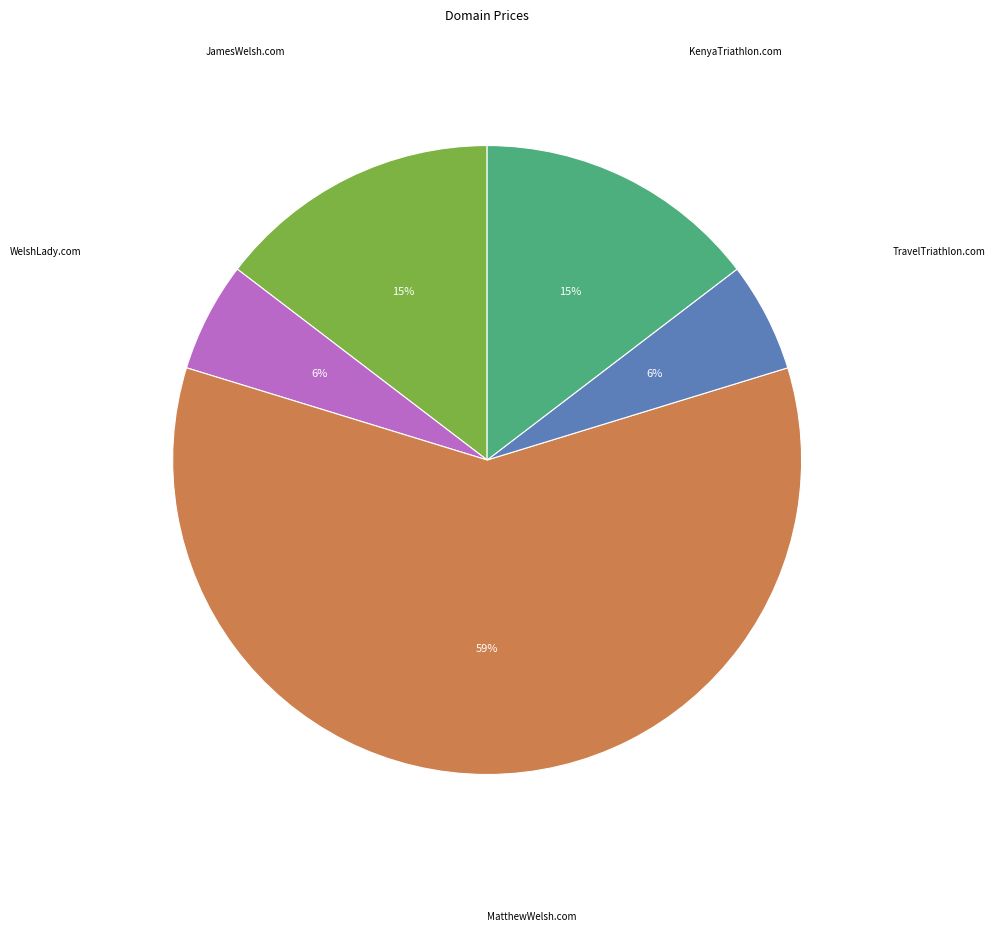

Is there a majority slice in this chart?

Yes